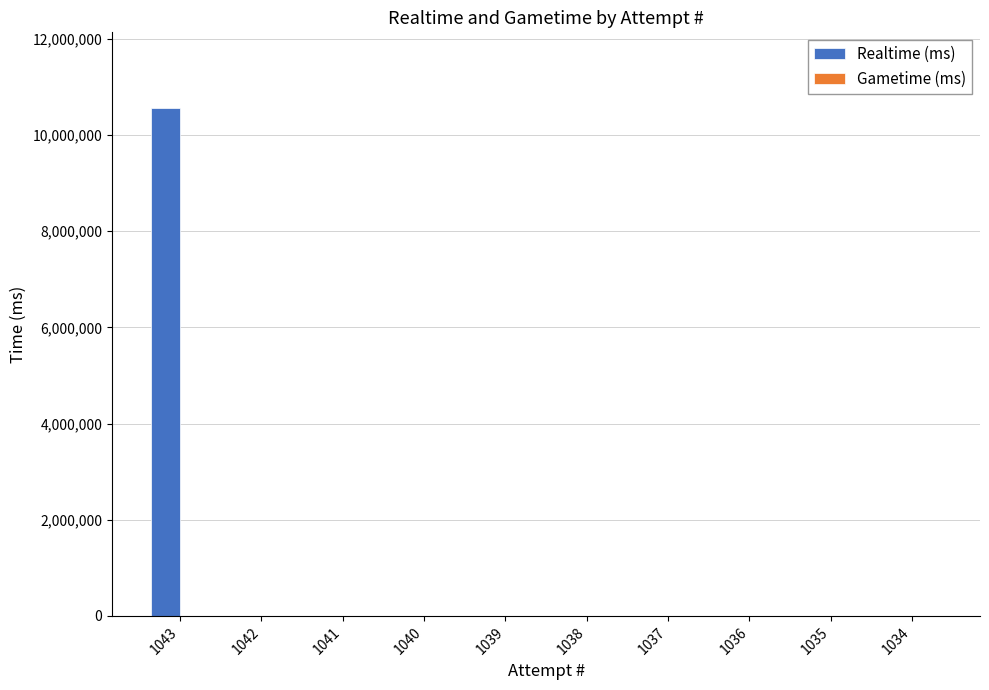

The value at 1037 is 5580517. True or false?

False